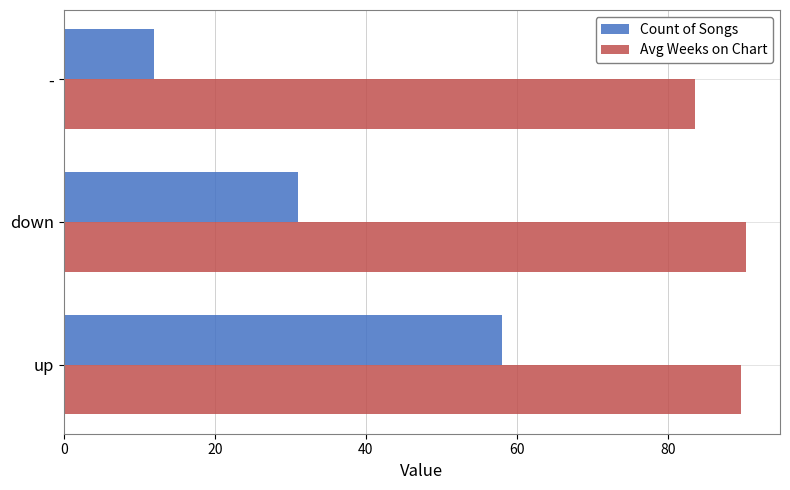

What is the minimum value for Count of Songs?

12.0